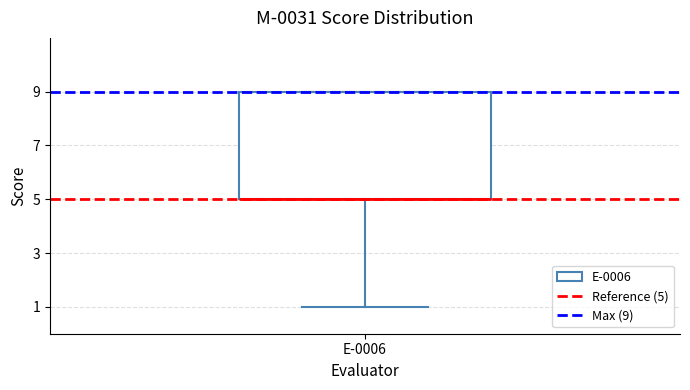

Transcribe this box plot: give where the median line is, the range the box spans, and where the two whiskers end, as read against the y-axis. The values are not printed on the chart, so give them approximately, as read against the axis.

median 5 (drawn on the box's lower edge), box 5 to 9, whiskers 1 to 9